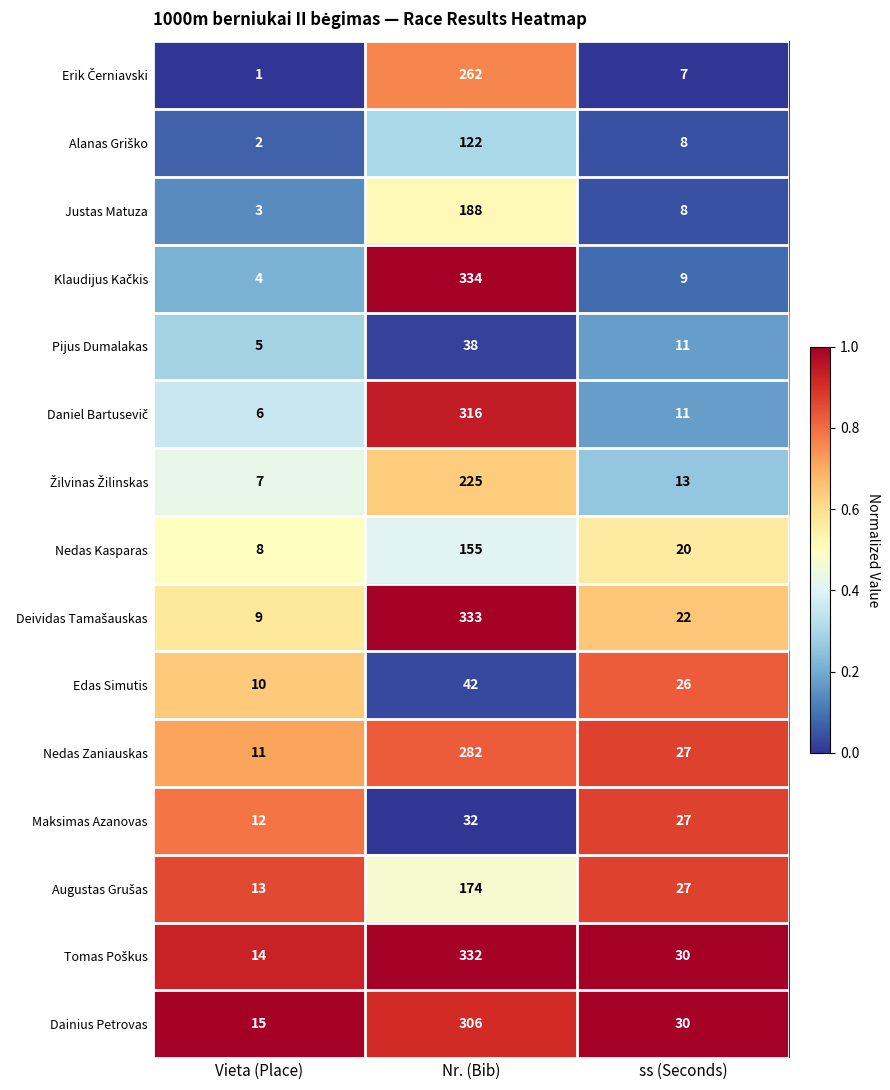

Is it true that Nedas Zaniauskas equals 27 at ss (Seconds)?

True